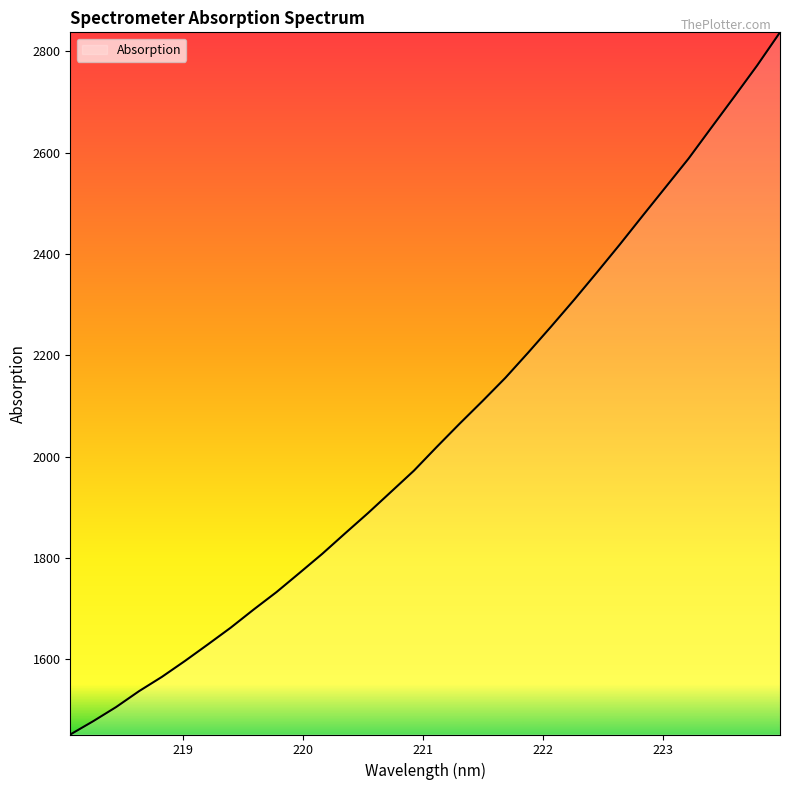

What is the greatest value displayed?

2837.7